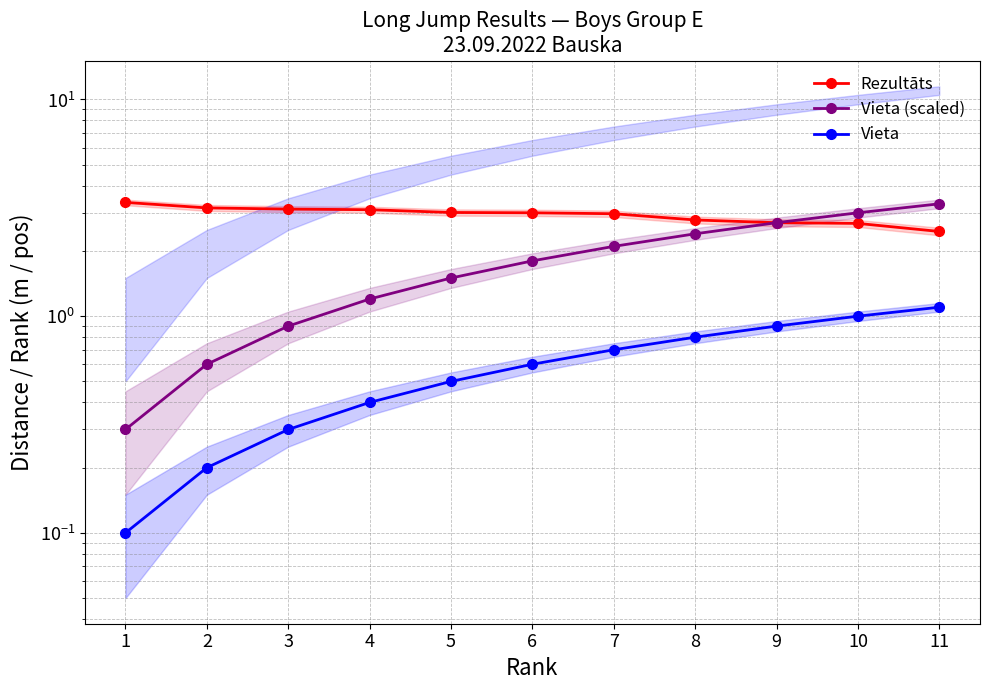

At 7, list the series in order from smallest to largest.

Vieta, Vieta (scaled), Rezultāts